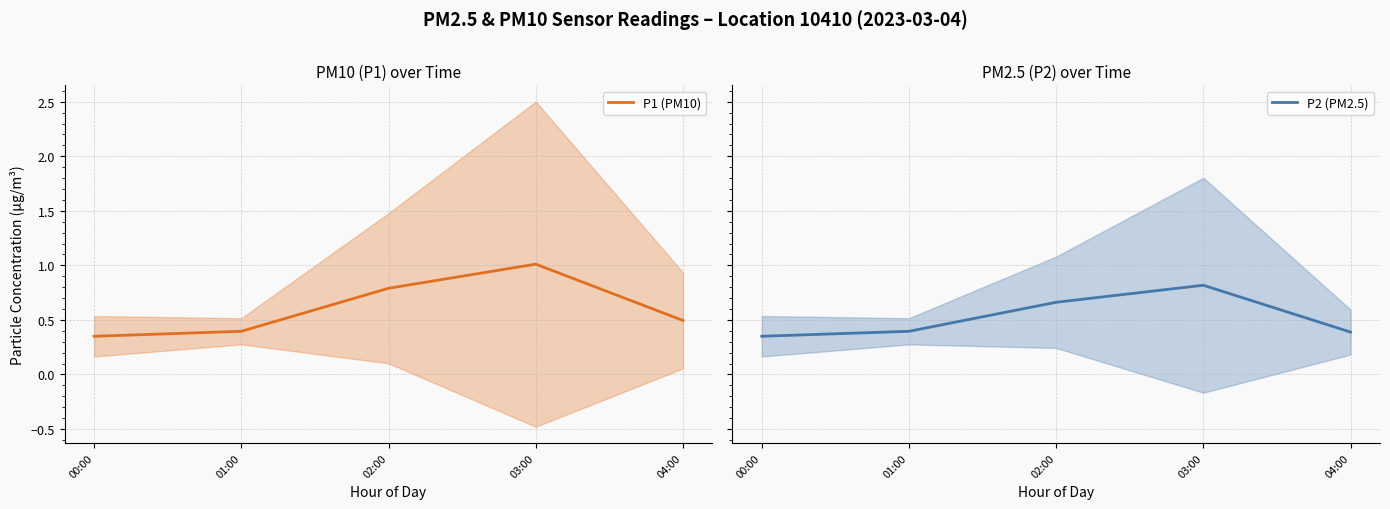

Between 00:00 and 03:00, which is larger?

03:00